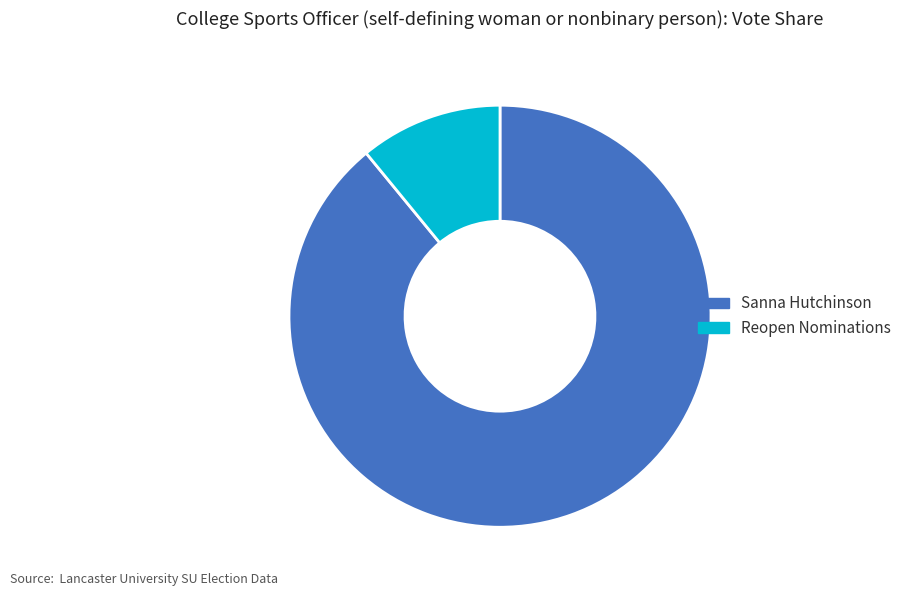

Is there any slice that represents more than half of the pie?

Yes